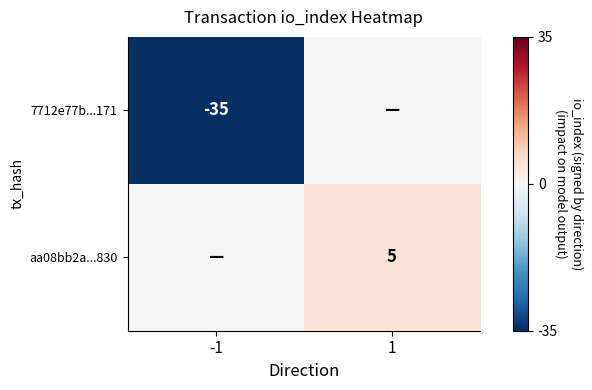

The value of 7712e77b...171 at -1 is -62. True or false?

False